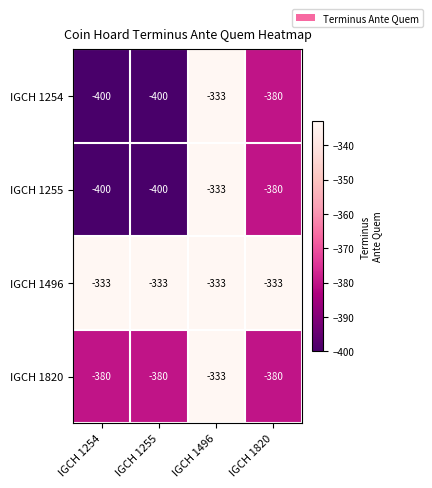

What is the approximate value of IGCH 1496 at IGCH 1820?

-333